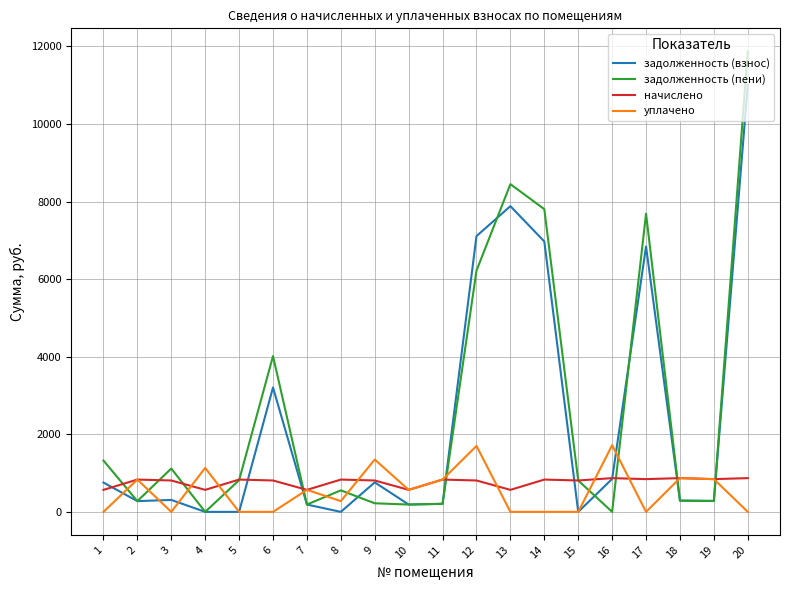

List the series in order of their peak value, lowest first.

начислено, уплачено, задолженность (взнос), задолженность (пени)